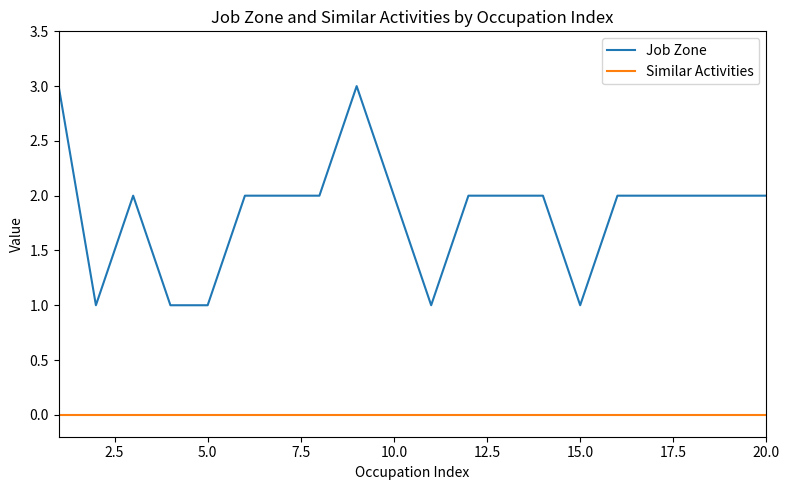

True or false: Job Zone and Similar Activities cross at least once.

False